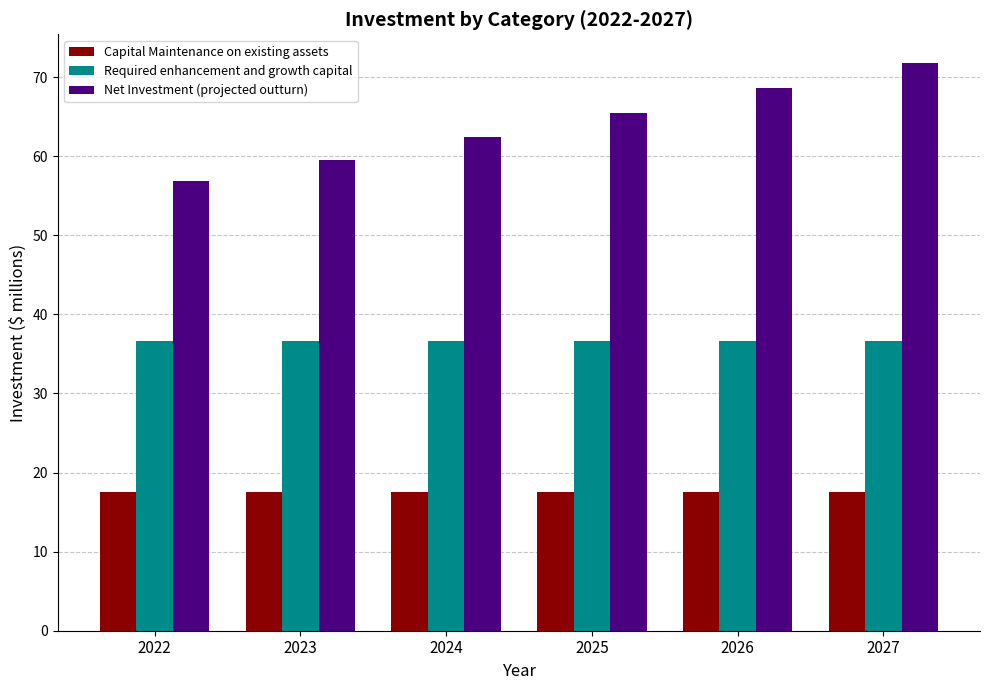

Which series has the largest total across all categories?

Net Investment (projected outturn)